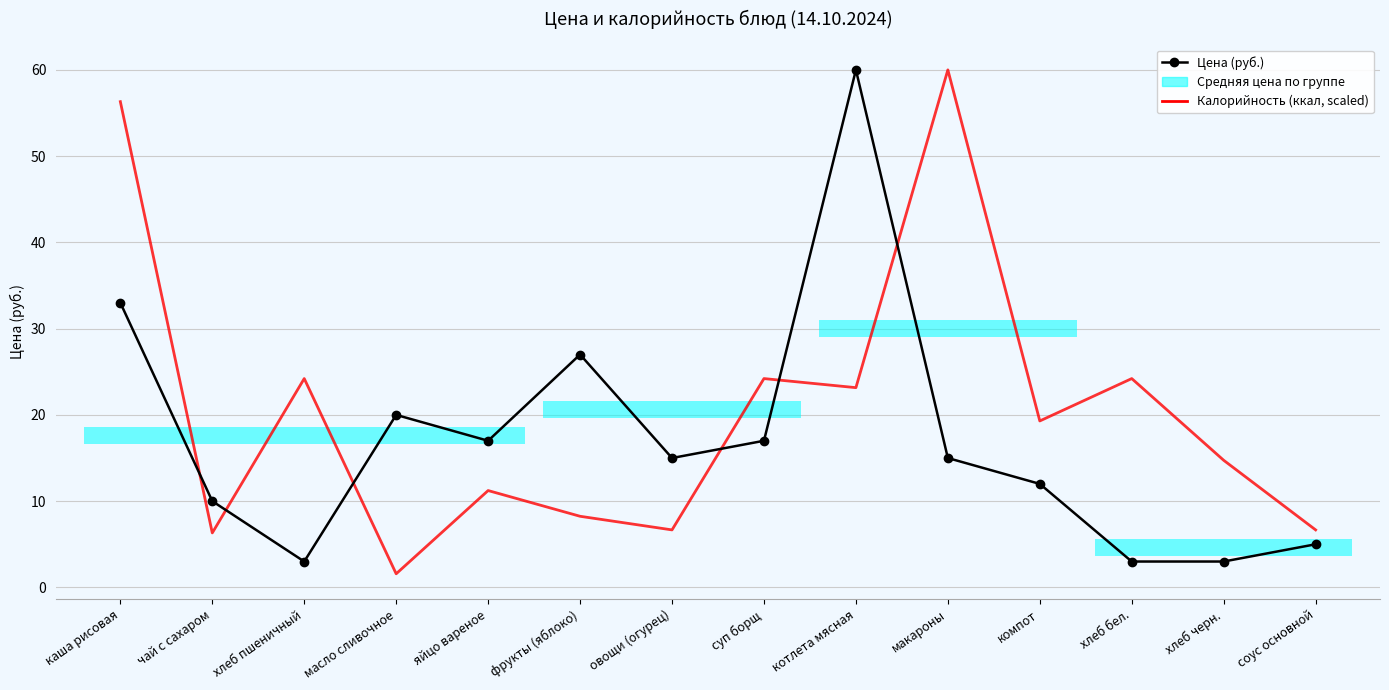

What is the difference between the Калорийность (ккал, scaled) values at овощи (огурец) and компот?

12.6